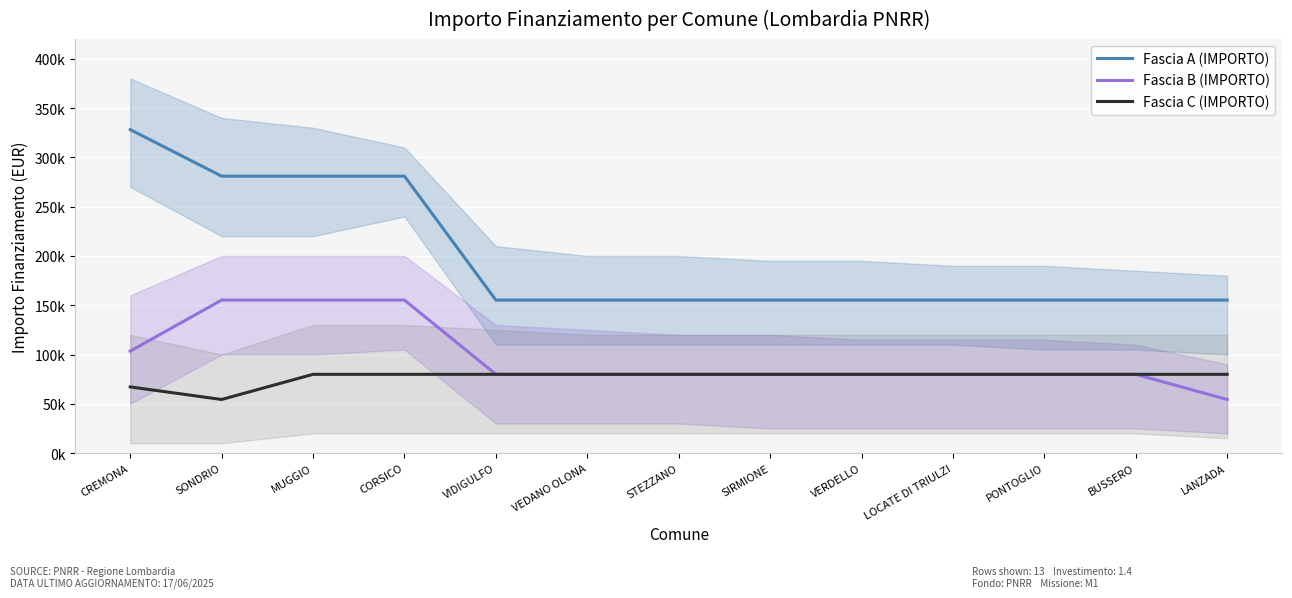

What is the difference between the second highest and minimum values in the Fascia A (IMPORTO) series?

125698